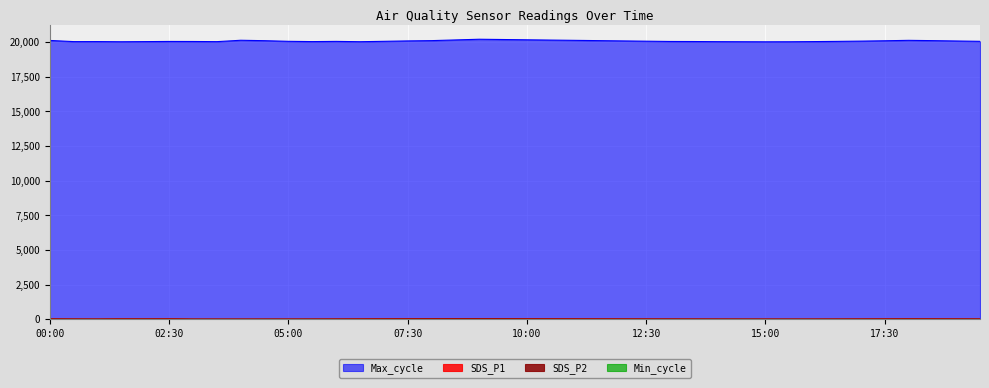

At which label does SDS_P2 first exceed 12?

00:00